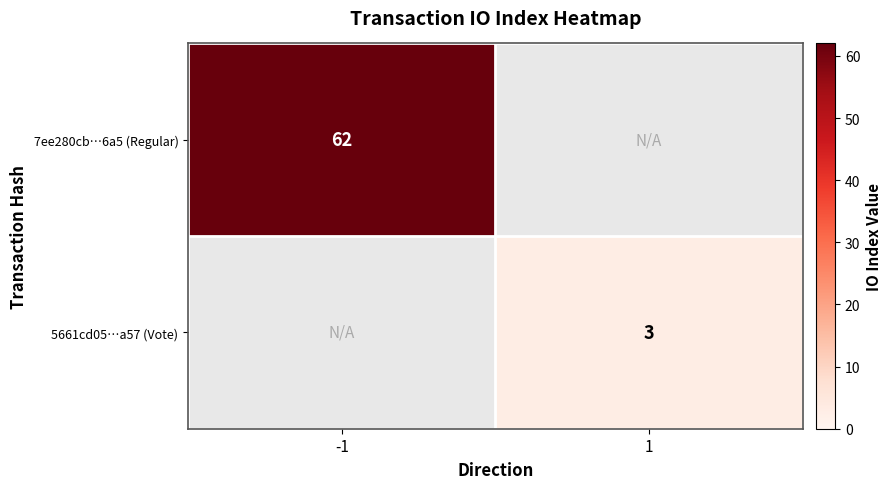

Between 1 and -1, which is larger?

-1